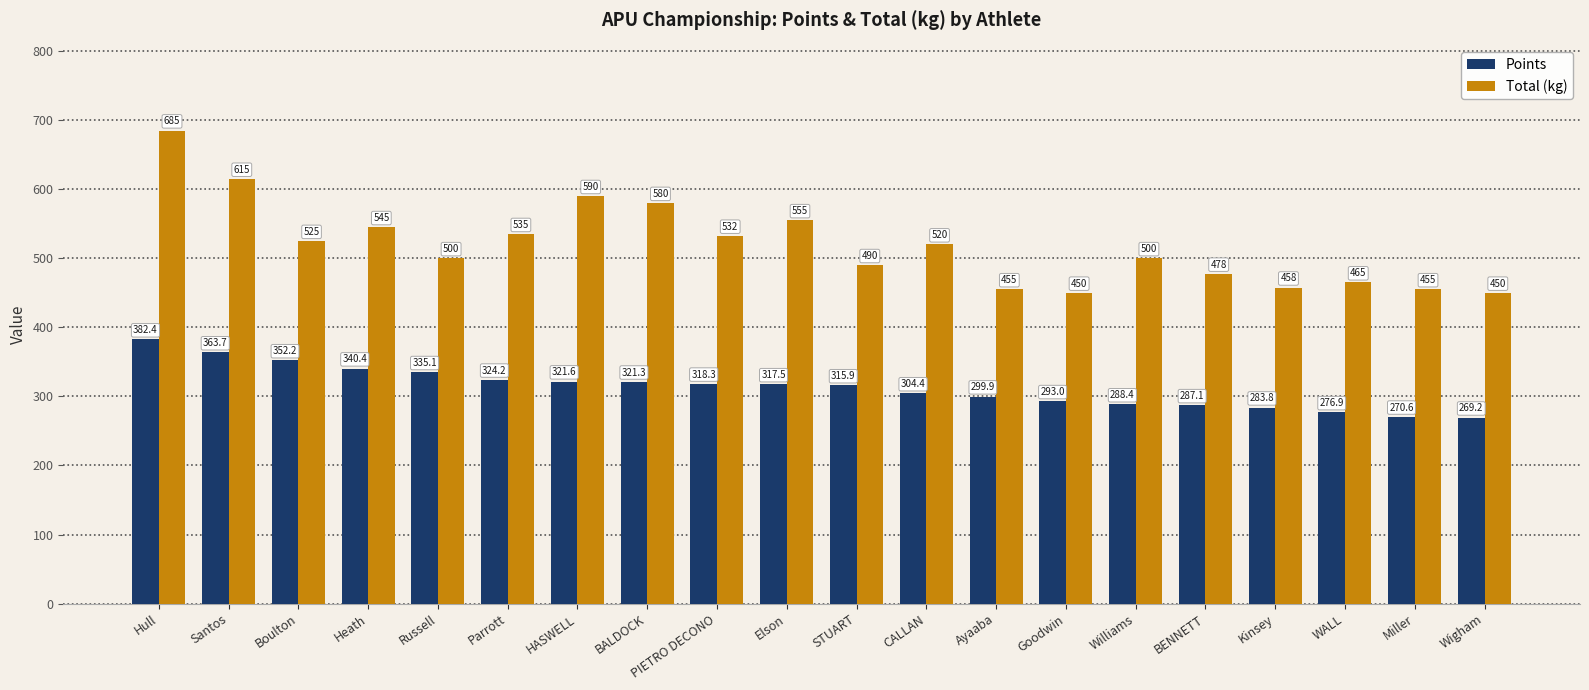

Rank the series by their maximum value, from lowest to highest.

Points, Total (kg)